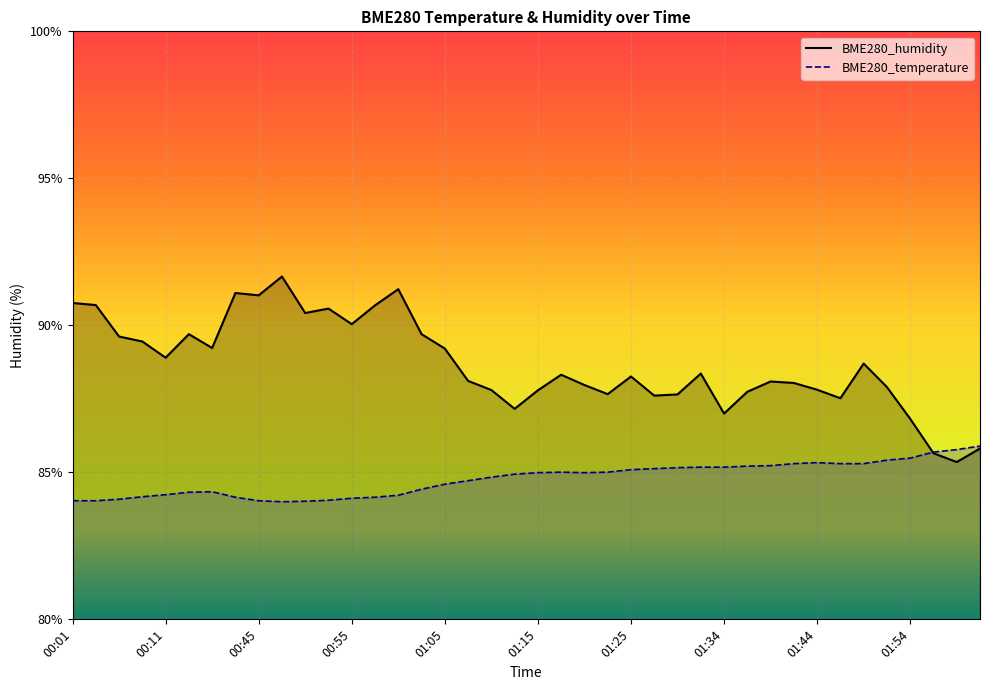

Where do BME280_humidity and BME280_temperature first cross each other?

01:54 and 01:57